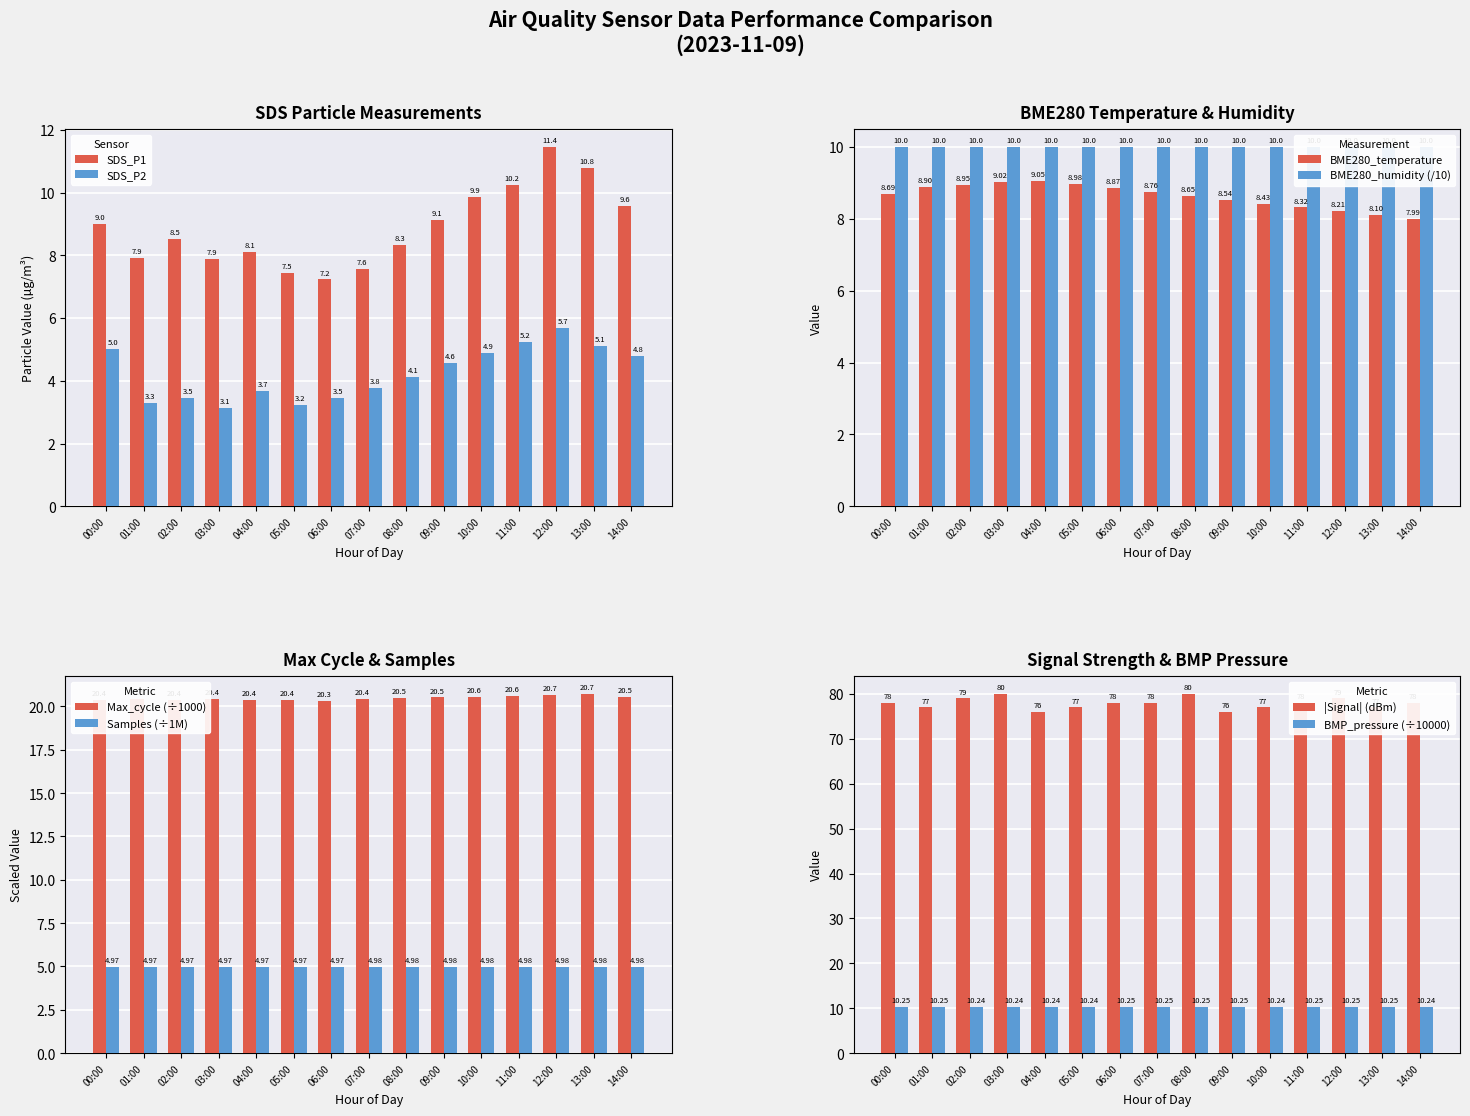

The value of SDS_P2 at 06:00 is 1.1. True or false?

False